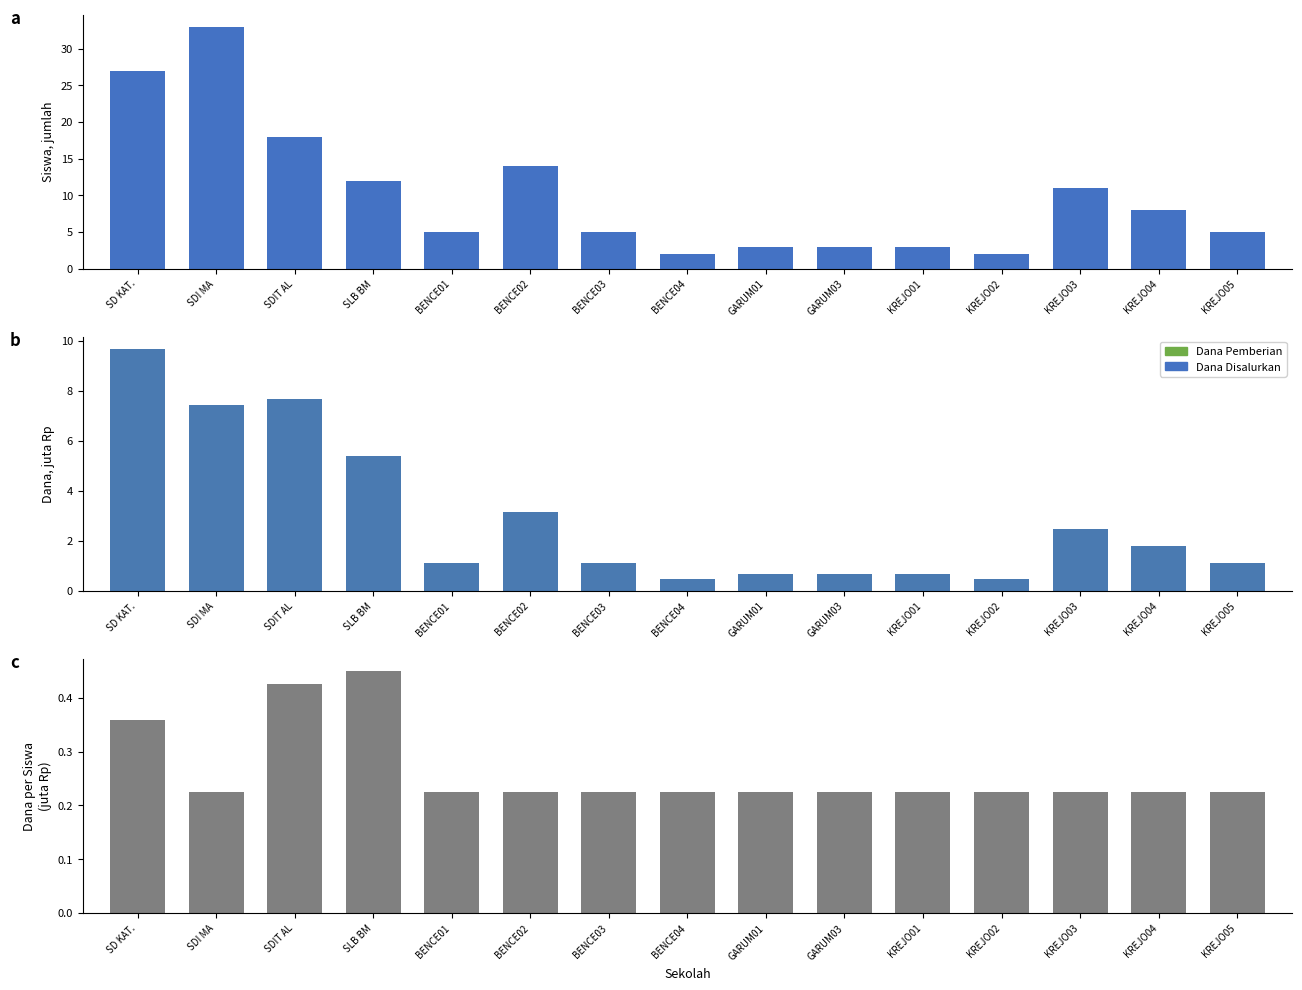

Are the bars horizontal?

No